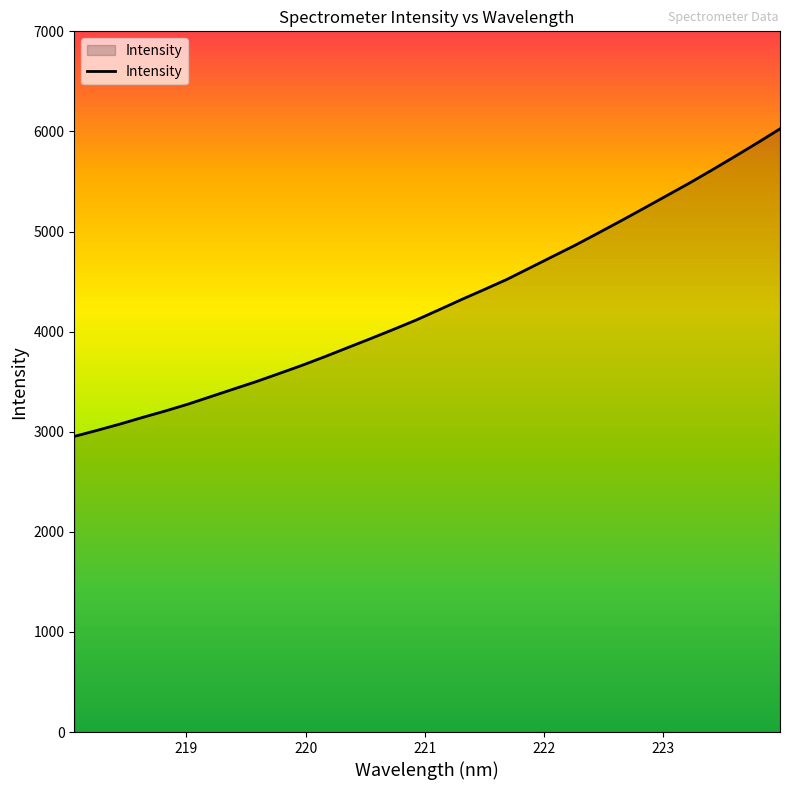

What is the smallest value displayed?

2953.3